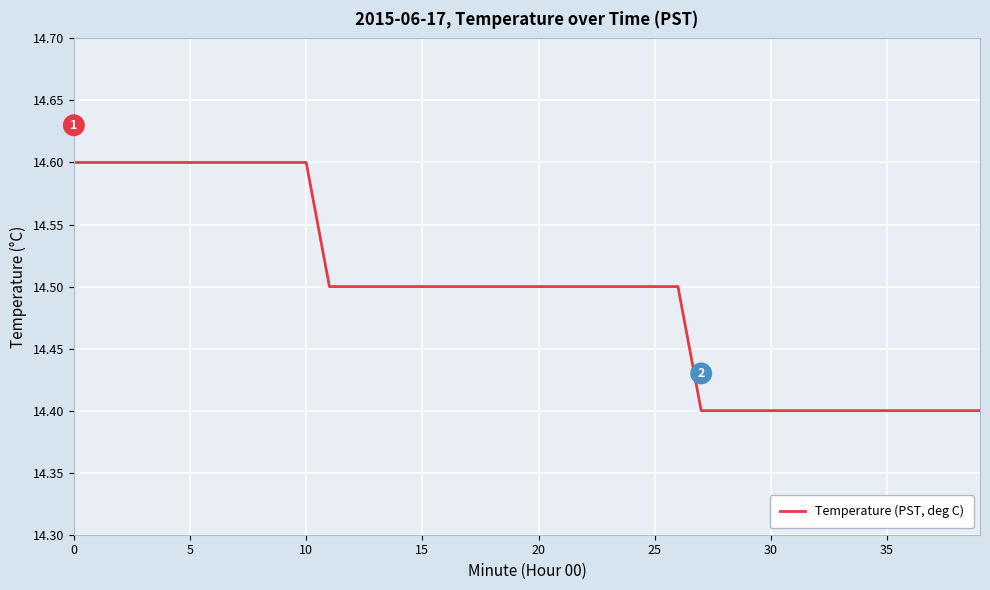

Is this an area chart (filled region under the line)?

No